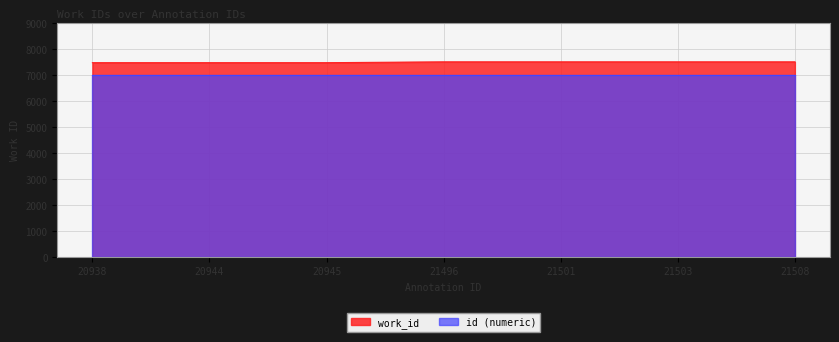

Rank the categories by value from lowest to highest.

20938, 20944, 20945, 21496, 21501, 21503, 21508